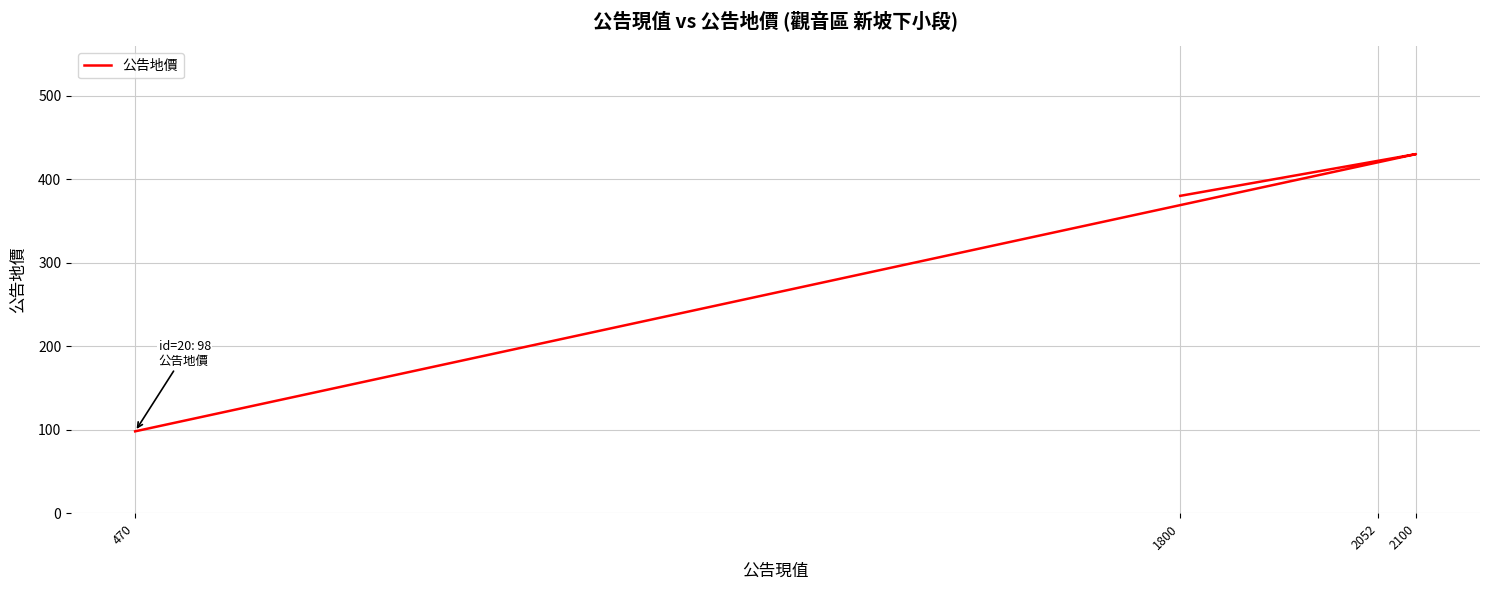

Count the number of values greater than 98.

8